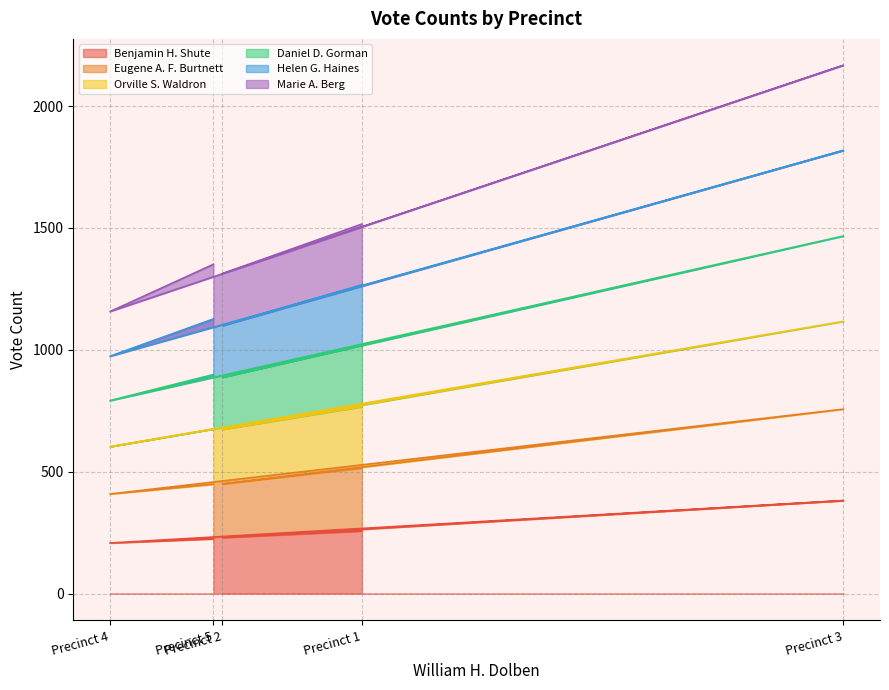

What is the minimum value for Benjamin H. Shute?

208